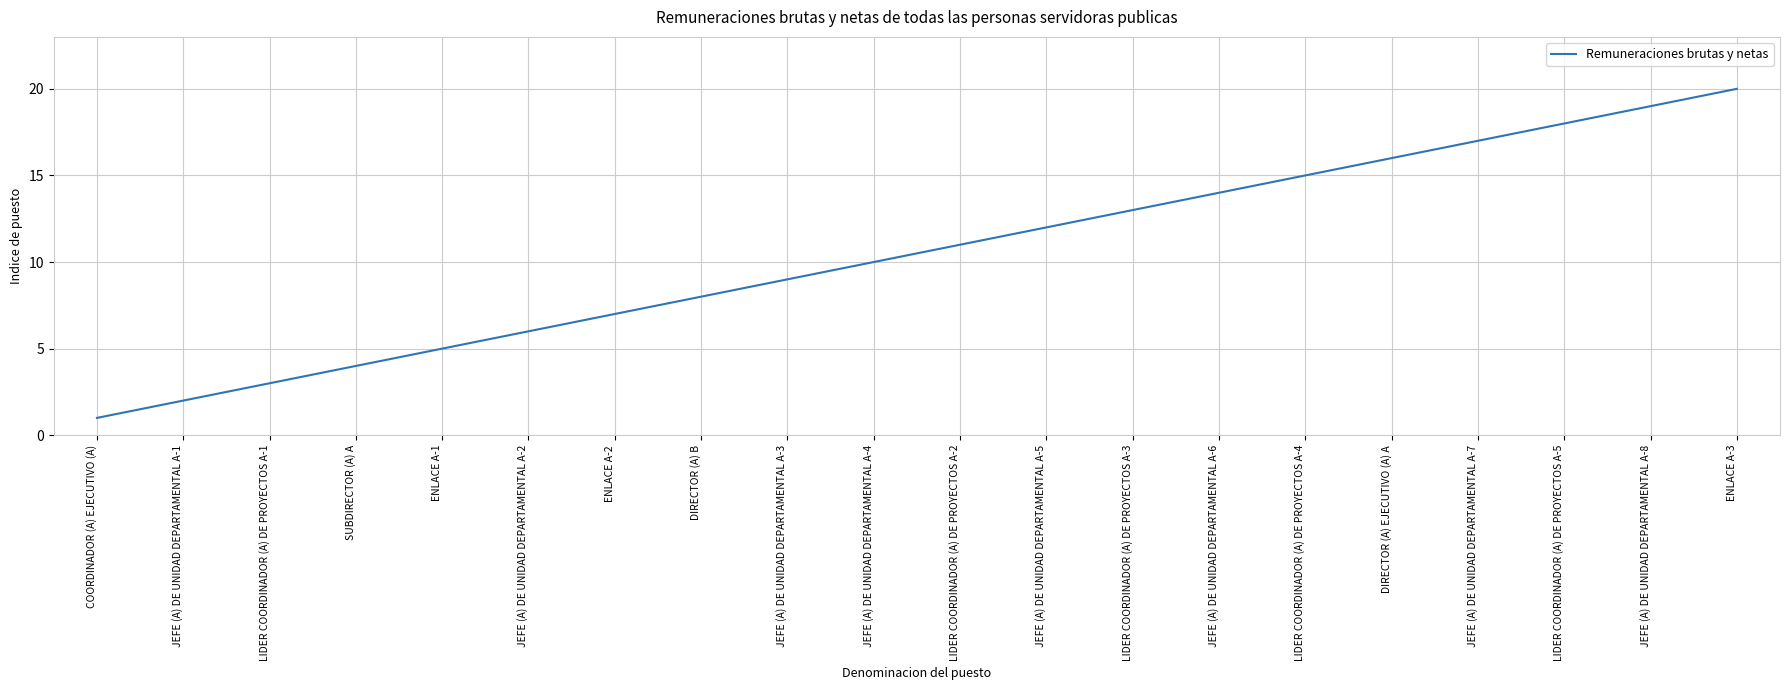

Is this an area chart (filled region under the line)?

No